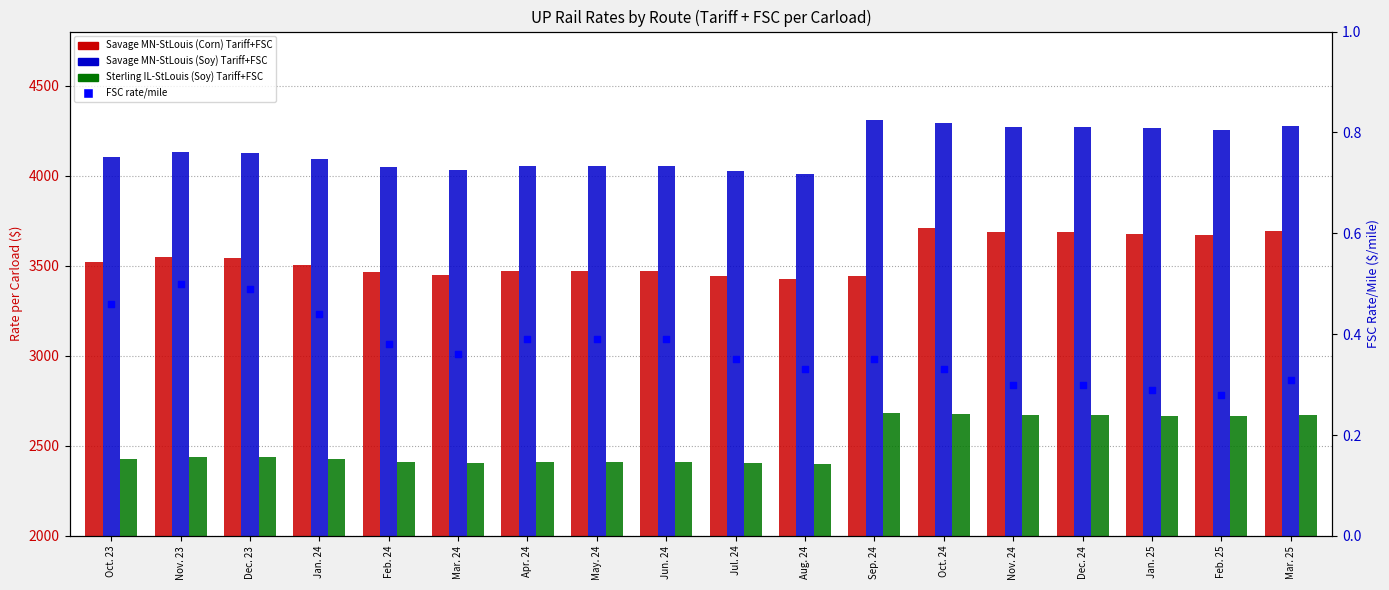

What is the total value across all series at Nov. 24?

10626.6